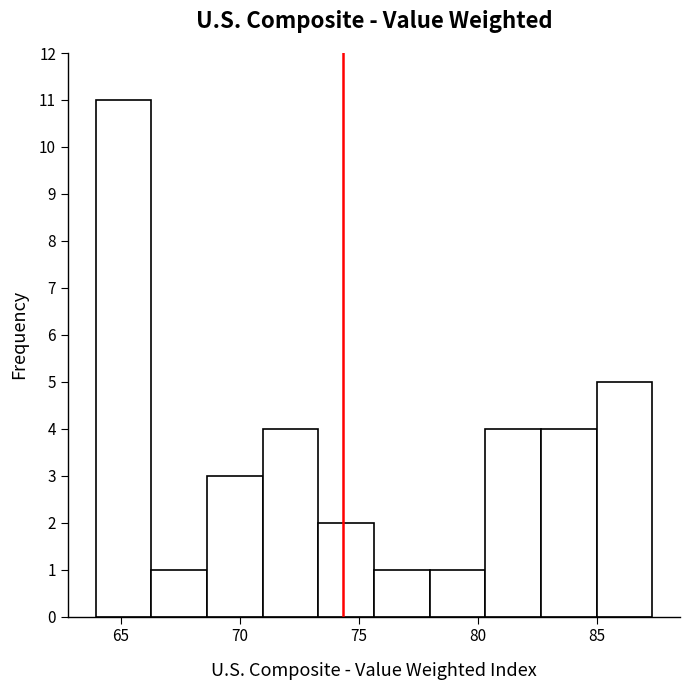

Over which range of the x-axis is the bar tallest?

64.0 to 66.5